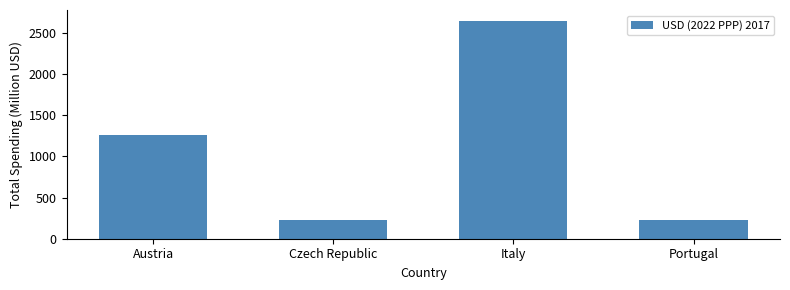

Is it true that the value at Italy is 2642.7?

True